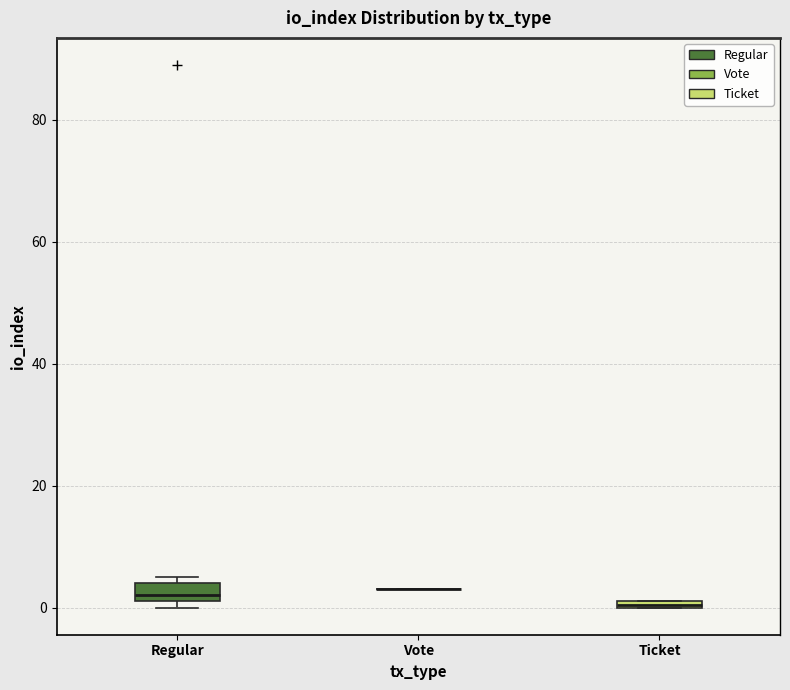

Where is the upper edge of the box for Regular on the y-axis? The values are not printed on the chart, so give them approximately, as read against the axis.

4